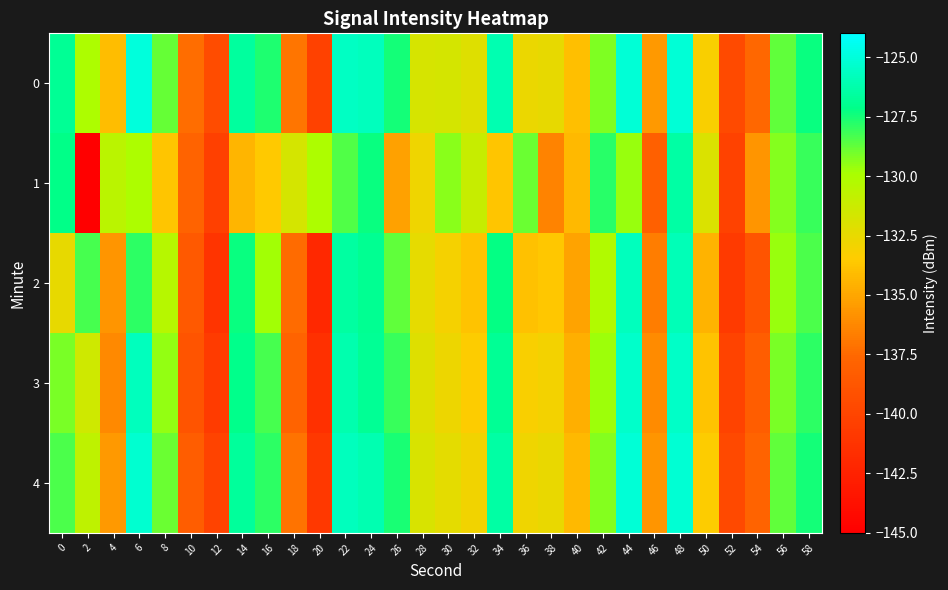

Reading right to left, extract all data points from this chart.

0: 58=-127.3	56=-128.8	54=-137.6	52=-139.6	50=-133.2	48=-125.1	46=-135.5	44=-125.1	42=-129.2	40=-134.0	38=-132.5	36=-132.7	34=-126.1	32=-132.1	30=-131.6	28=-131.7	26=-127.5	24=-125.8	22=-125.6	20=-140.3	18=-137.0	16=-127.7	14=-126.6	12=-139.4	10=-137.4	8=-128.8	6=-125.0	4=-134.1	2=-130.1	0=-126.8
1: 58=-128.1	56=-129.3	54=-135.7	52=-140.2	50=-131.9	48=-126.4	46=-138.1	44=-129.6	42=-127.8	40=-134.2	38=-136.4	36=-128.9	34=-133.7	32=-131.1	30=-129.4	28=-132.8	26=-135.2	24=-127.3	22=-128.5	20=-130.0	18=-131.7	16=-133.5	14=-134.4	12=-140.4	10=-137.8	8=-133.7	6=-130.0	4=-130.6	2=-145.8	0=-127.2
2: 58=-128.4	56=-129.6	54=-138.9	52=-140.8	50=-134.5	48=-125.9	46=-136.7	44=-125.8	42=-130.2	40=-135.1	38=-133.6	36=-133.9	34=-127.2	32=-133.8	30=-133.1	28=-132.4	26=-128.7	24=-126.9	22=-126.5	20=-142.1	18=-137.4	16=-129.8	14=-127.3	12=-141.2	10=-138.6	8=-130.4	6=-127.9	4=-135.7	2=-128.3	0=-132.5
3: 58=-127.9	56=-129.1	54=-138.2	52=-140.1	50=-133.8	48=-125.5	46=-136.1	44=-125.4	42=-129.7	40=-134.6	38=-133.0	36=-133.2	34=-126.8	32=-133.4	30=-132.7	28=-132.1	26=-128.1	24=-126.8	22=-126.2	20=-141.5	18=-137.8	16=-128.3	14=-127.1	12=-140.7	10=-138.9	8=-129.5	6=-125.8	4=-136.2	2=-131.4	0=-129.1
4: 58=-127.5	56=-128.7	54=-137.8	52=-139.7	50=-133.4	48=-125.2	46=-135.7	44=-125.1	42=-129.3	40=-134.2	38=-132.6	36=-132.8	34=-126.4	32=-132.9	30=-132.3	28=-131.8	26=-127.6	24=-126.1	22=-125.8	20=-140.9	18=-137.1	16=-127.9	14=-126.7	12=-140.1	10=-138.2	8=-128.9	6=-125.3	4=-135.5	2=-130.8	0=-128.4